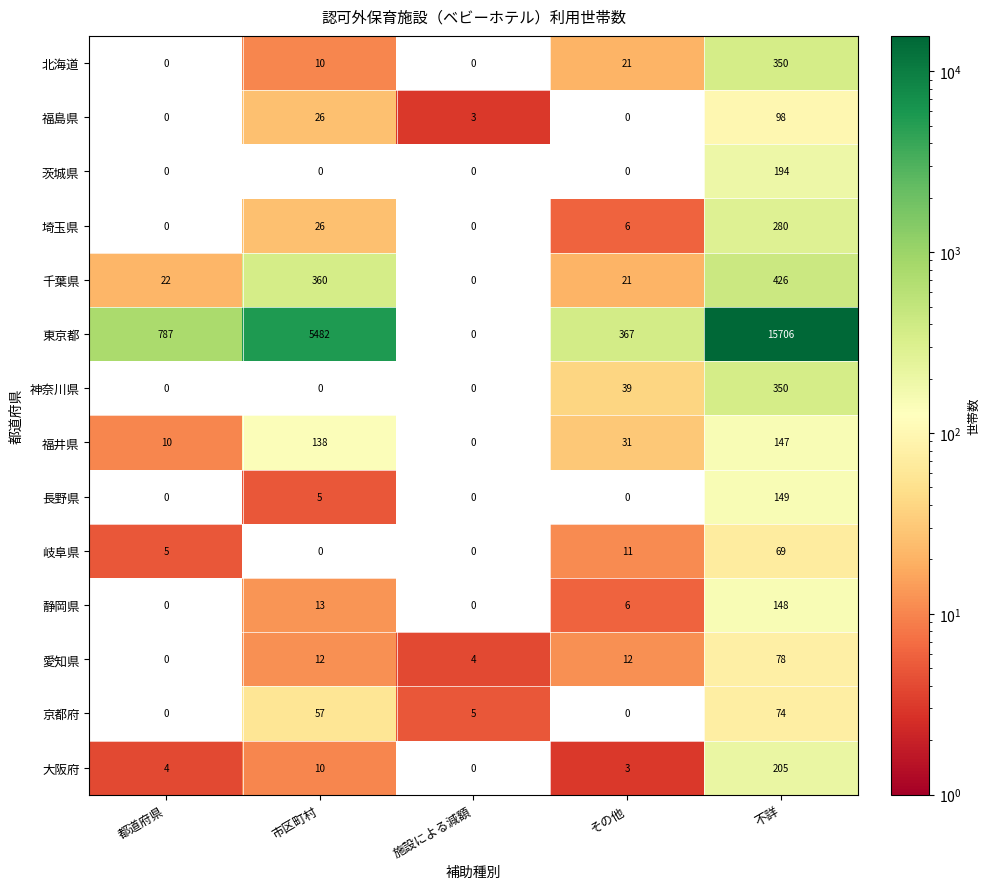

At which label does 埼玉県 reach its peak?

不詳